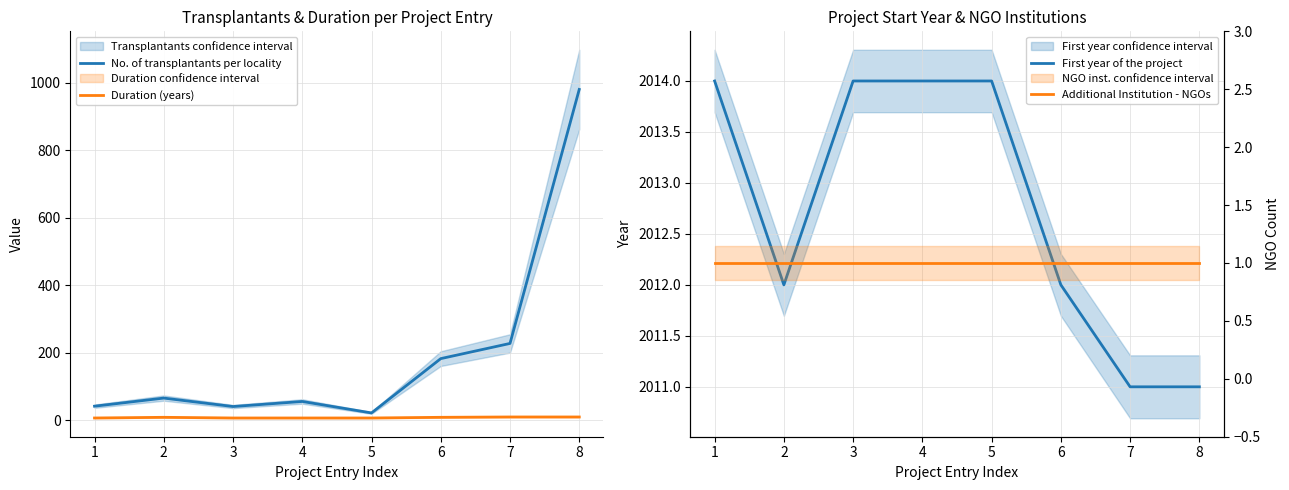

What is the total value across all series at 4?

2076